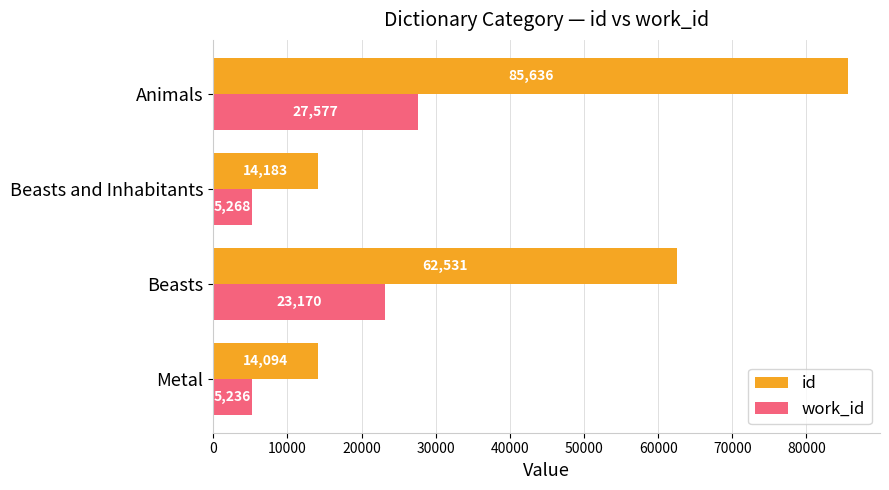

At which category is the sum across all series the highest?

Animals